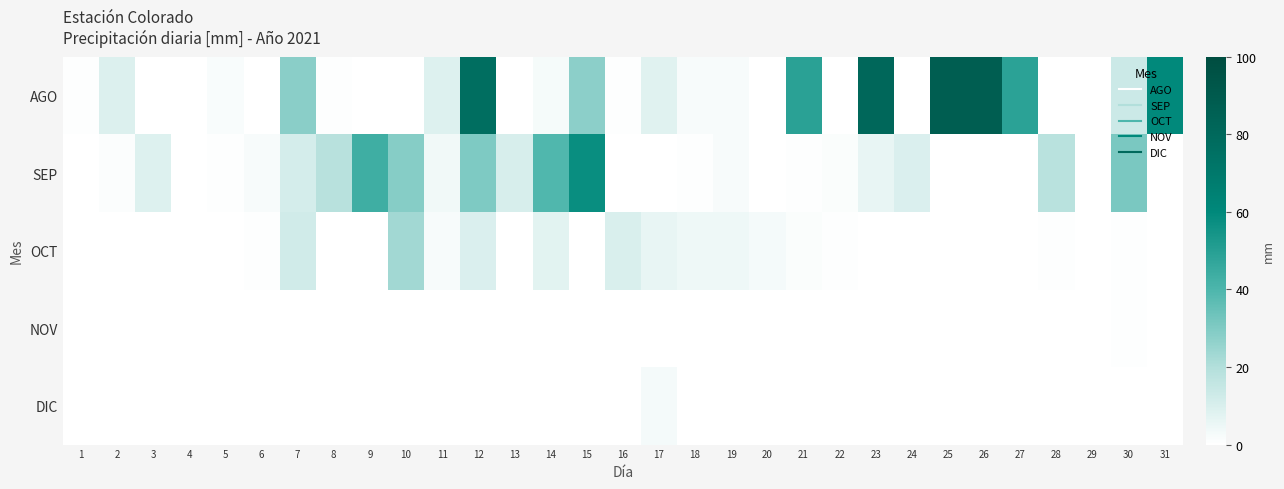

List the series in order of their peak value, highest first.

AGO, SEP, OCT, DIC, NOV